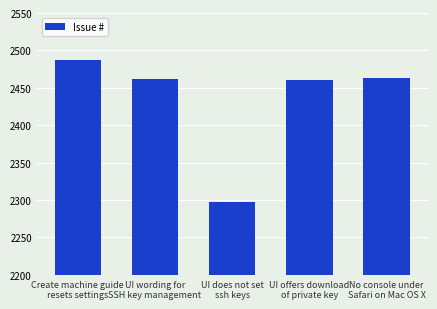

What is the change in value from UI wording for
SSH key management to No console under
Safari on Mac OS X?

+1